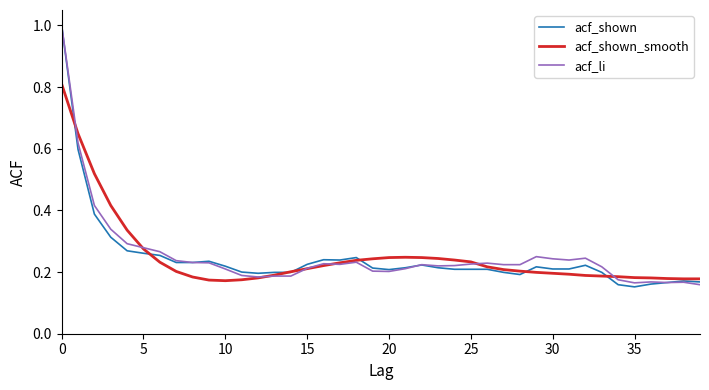

What is the sum of all acf_li values?

10.1